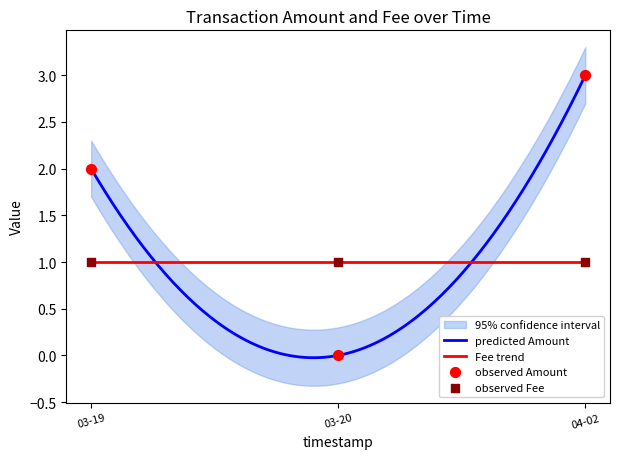

What is the total value across all series at 04-02?

4.0